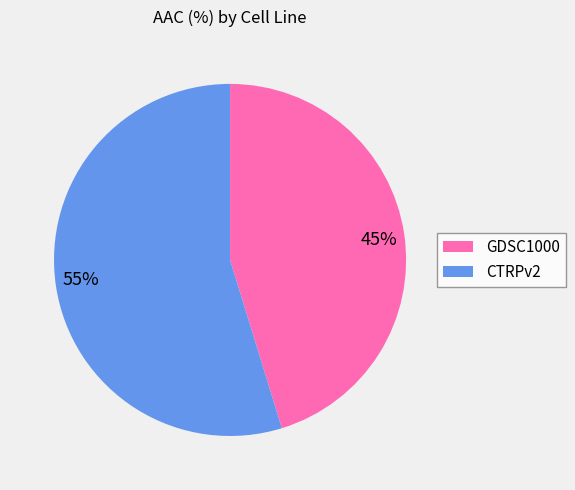

Which has a higher value, GDSC1000 or CTRPv2?

CTRPv2